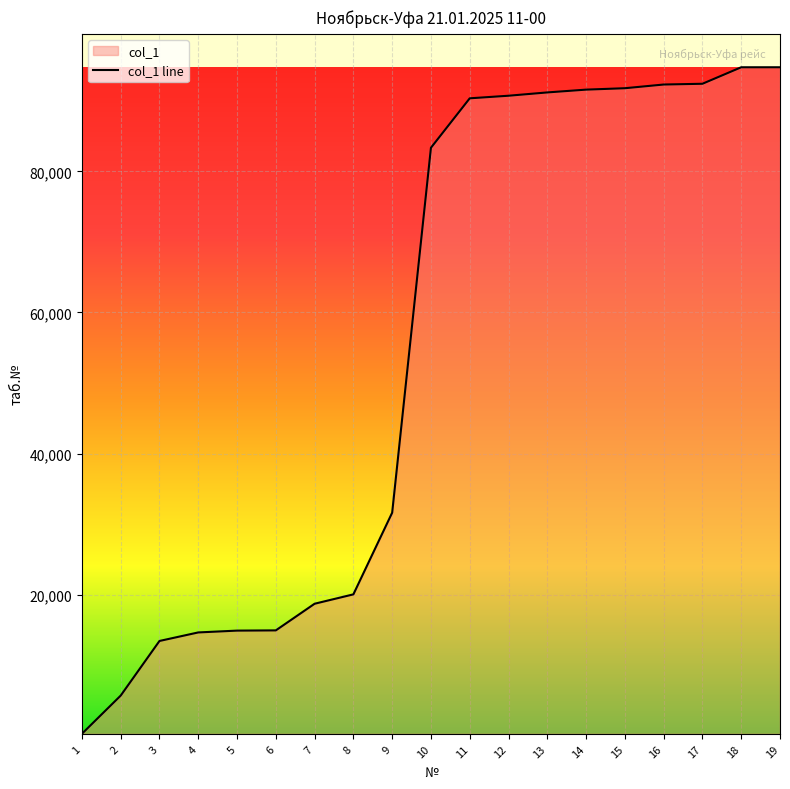

Which has a higher value, 8 or 17?

17